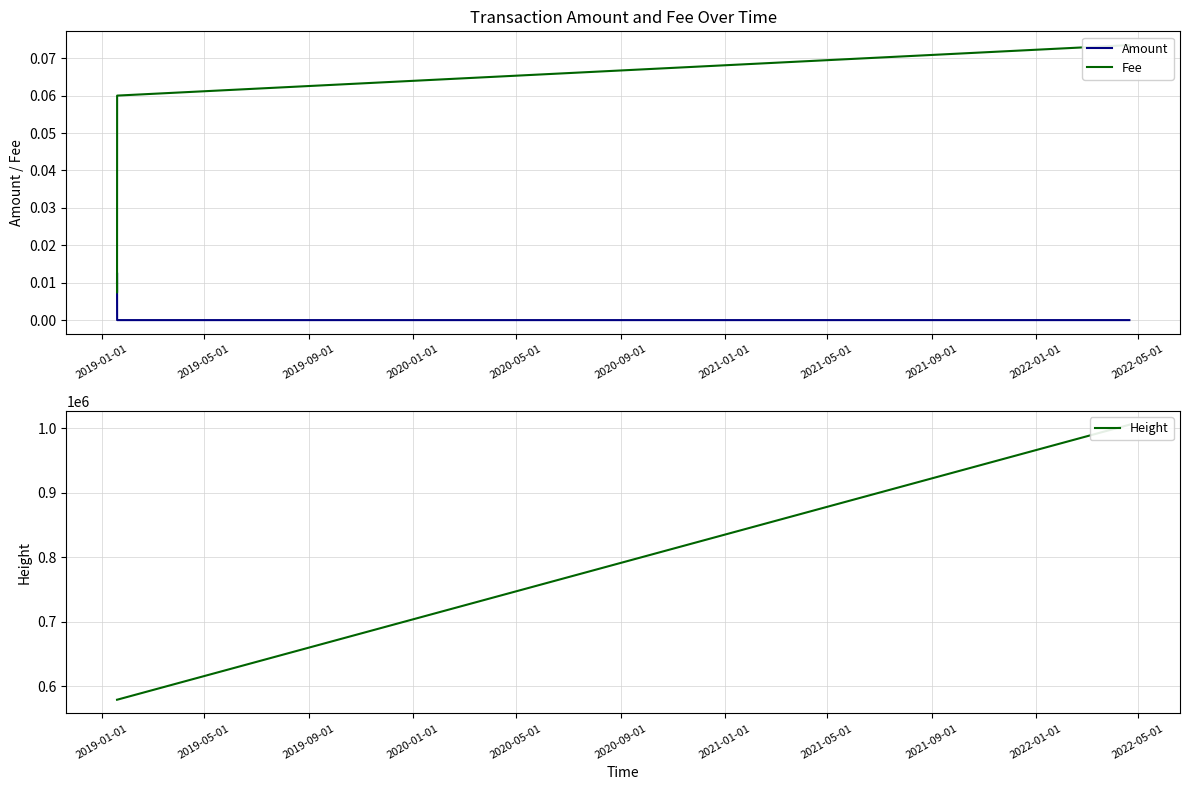

What position from the left is 2020-01-01?

4